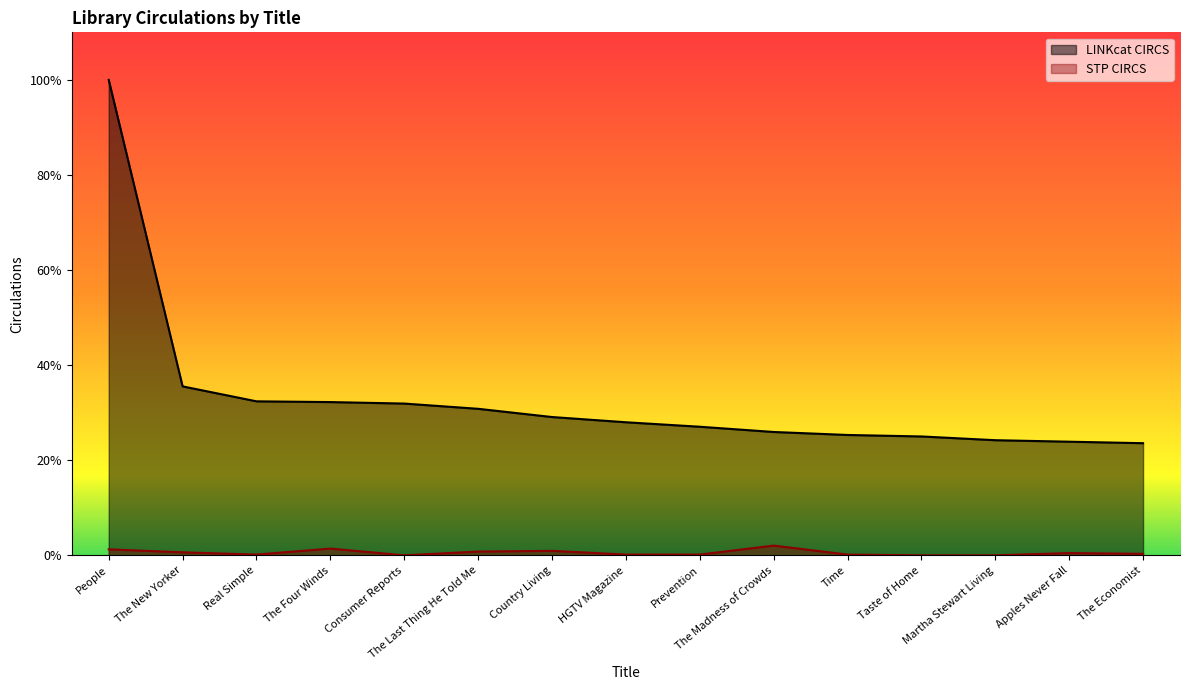

The STP CIRCS series shows 16 at The Four Winds. True or false?

False